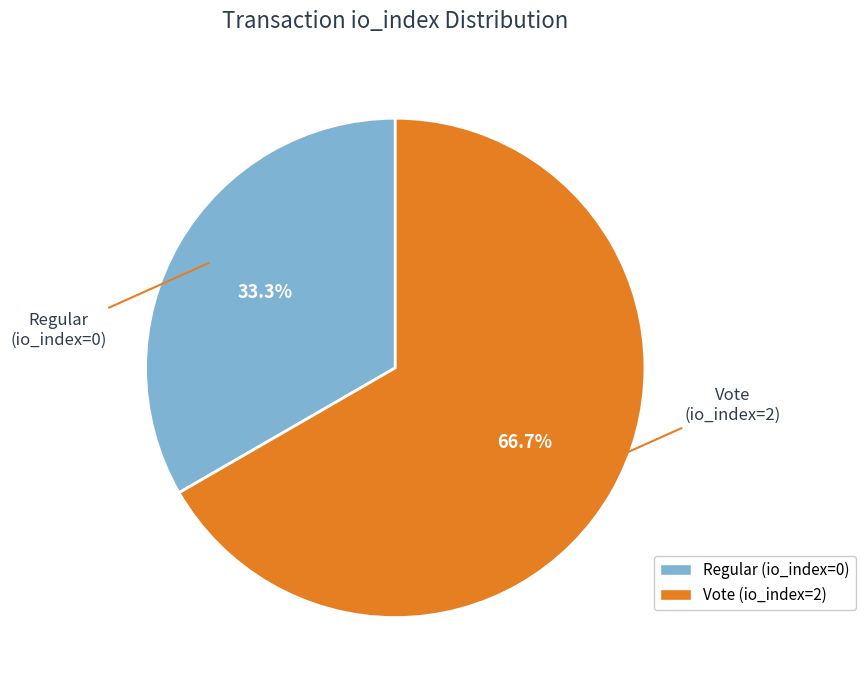

Count the number of slices in the pie.

2